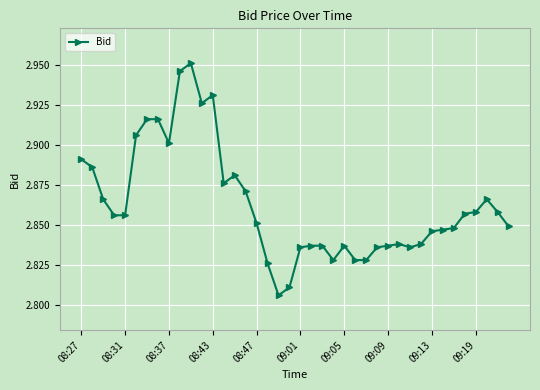

What is the sum of all values?

114.5